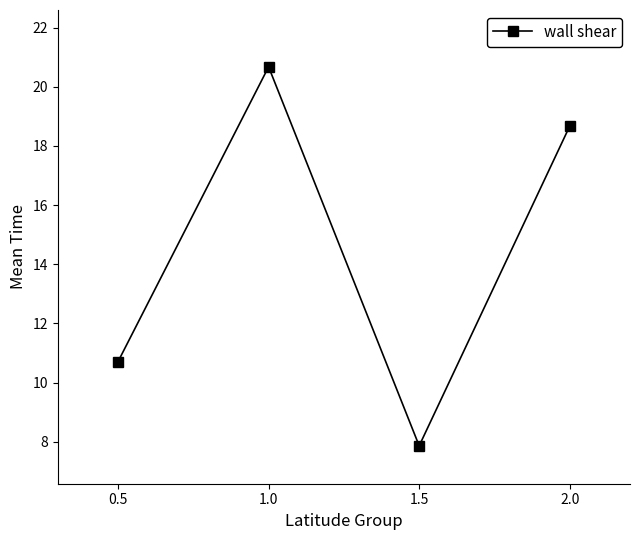

Reading left to right, what are all the values shown in this chart?

10.7	20.7	7.9	18.7